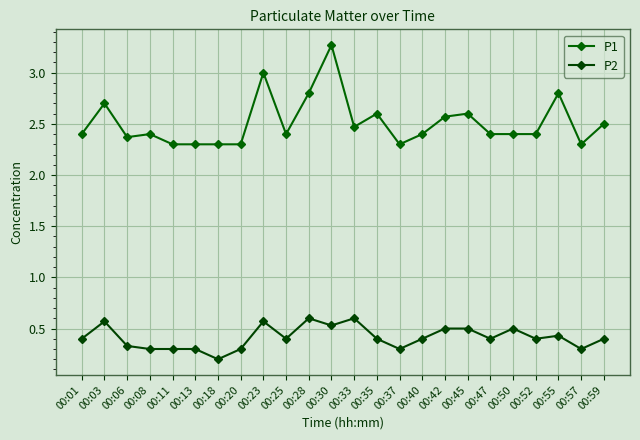

Reading right to left, what are all the values shown in this chart?

P1: 2.5	2.3	2.8	2.4	2.4	2.4	2.6	2.6	2.4	2.3	2.6	2.5	3.3	2.8	2.4	3.0	2.3	2.3	2.3	2.3	2.4	2.4	2.7	2.4
P2: 0.4	0.3	0.4	0.4	0.5	0.4	0.5	0.5	0.4	0.3	0.4	0.6	0.5	0.6	0.4	0.6	0.3	0.2	0.3	0.3	0.3	0.3	0.6	0.4